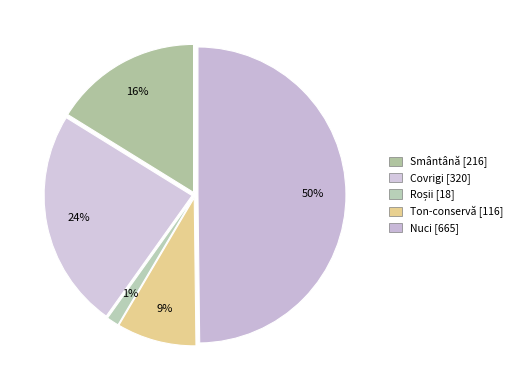

True or false: Smântână accounts for 7% of the total.

False